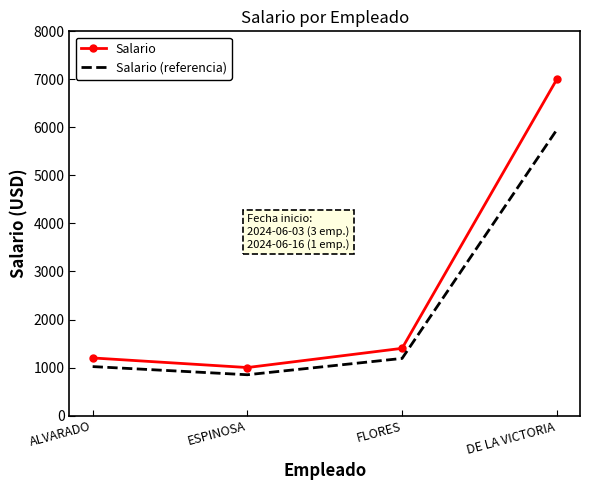

At which label is Salario closest to 4000?

FLORES